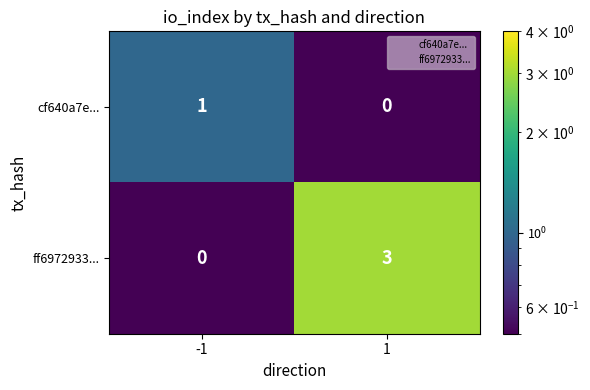

Read the ff6972933... value at 1.

3